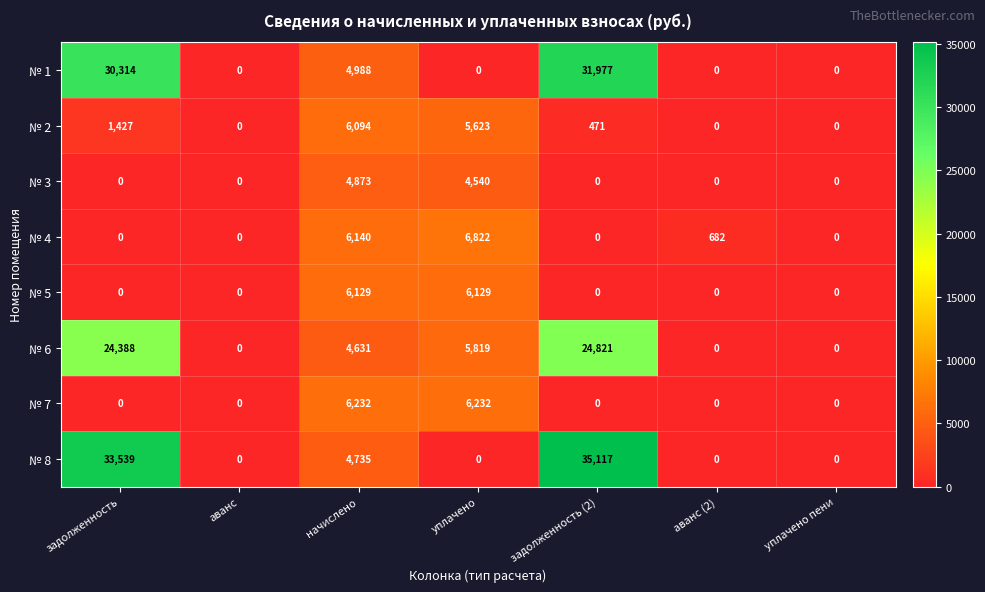

What is the difference between the № 1 values at задолженность (2) and уплачено?

31977